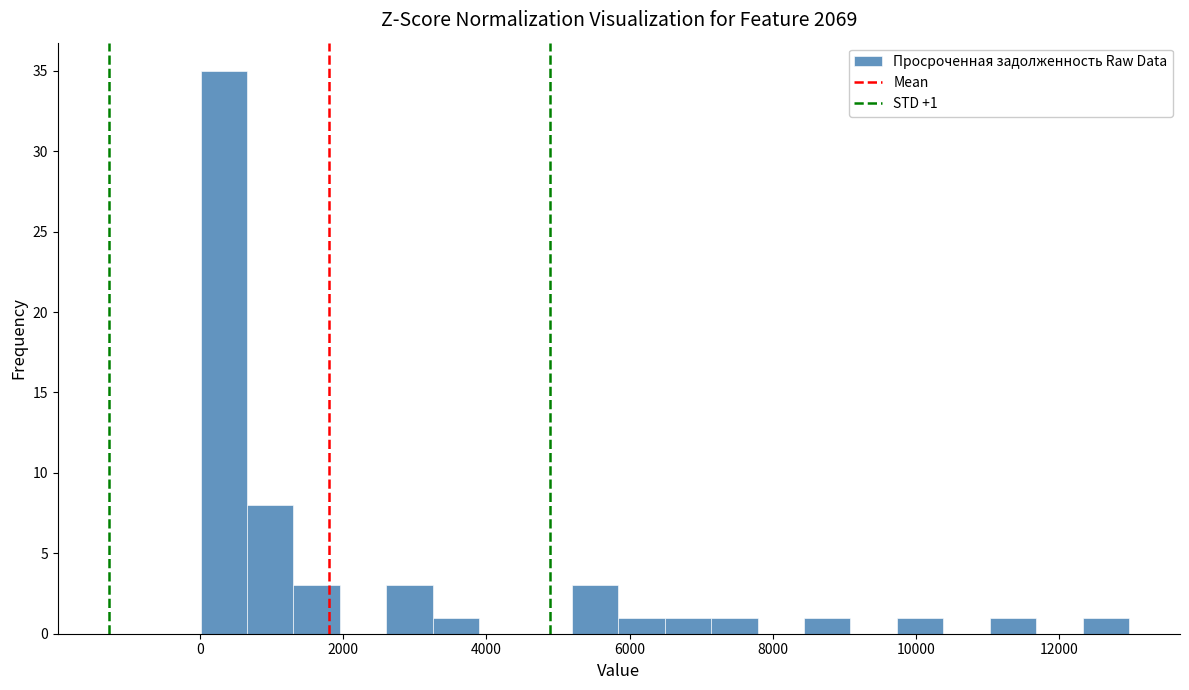

Around what value on the x-axis is the tallest bar? Give the approximate position of its centre, as read against the axis.

400